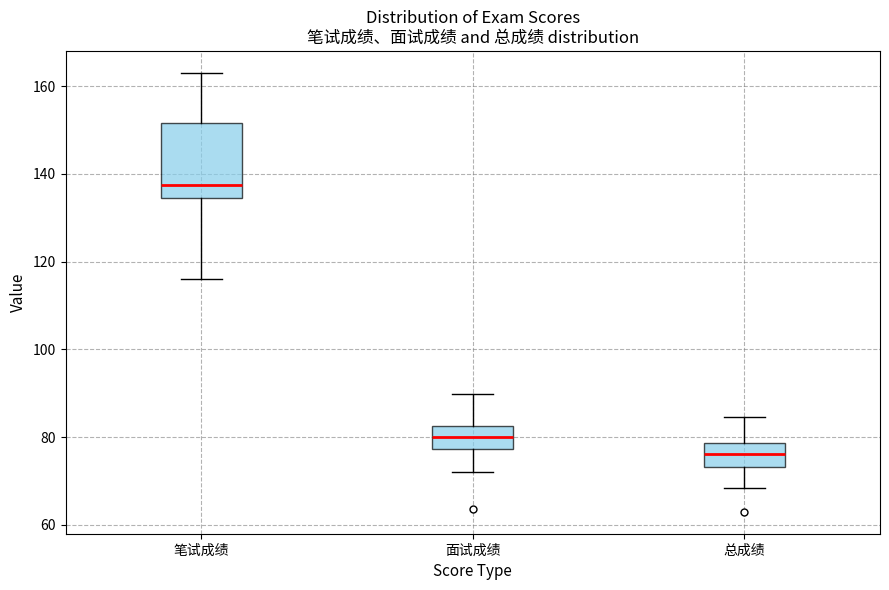

Reading left to right, read every box against the y-axis: the position of its median line, the range the box covers, and the ends of its whiskers. The values are not printed on the chart, so give them approximately, as read against the axis.

笔试成绩: median 138, box 134 to 152, whiskers 116 to 164
面试成绩: median 80, box 78 to 82, whiskers 72 to 90
总成绩: median 76, box 74 to 78, whiskers 68 to 84